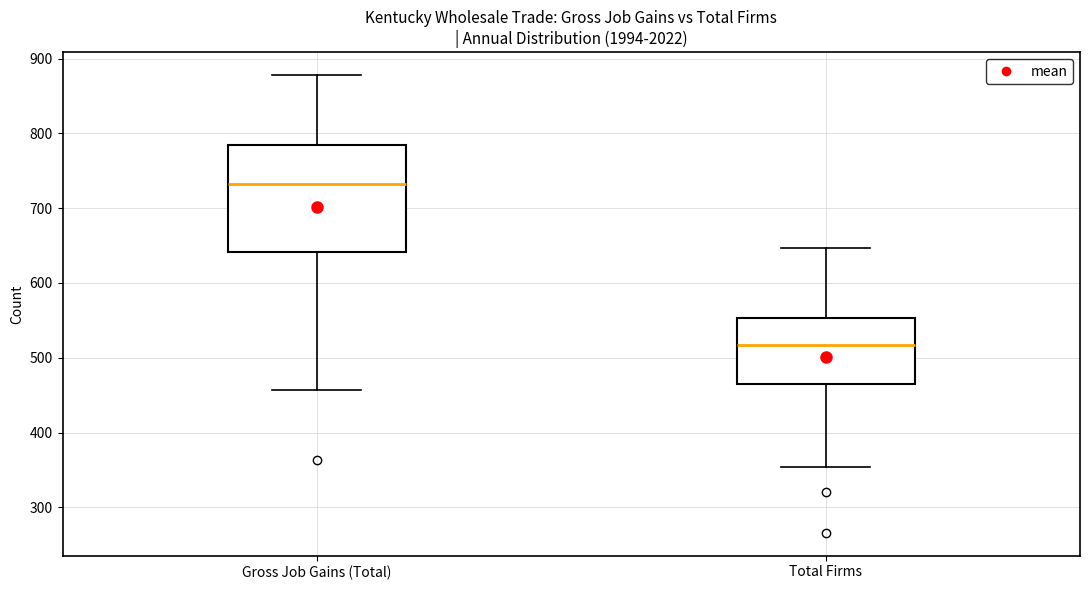

Which box is the tallest, from its lower edge to its upper edge?

Gross Job Gains (Total)